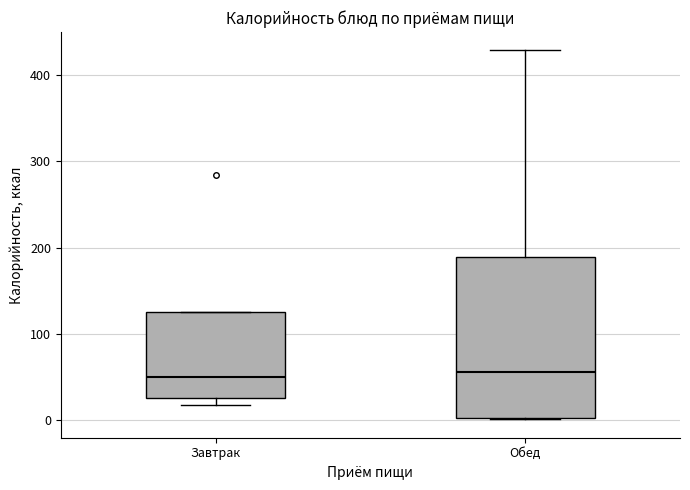

Reading left to right, read every box against the y-axis: the position of its median line, the range the box covers, and the ends of its whiskers. The values are not printed on the chart, so give them approximately, as read against the axis.

Завтрак: median 50, box 30 to 130, whiskers 20 to 130
Обед: median 60, box 0 to 190, whiskers 0 to 430